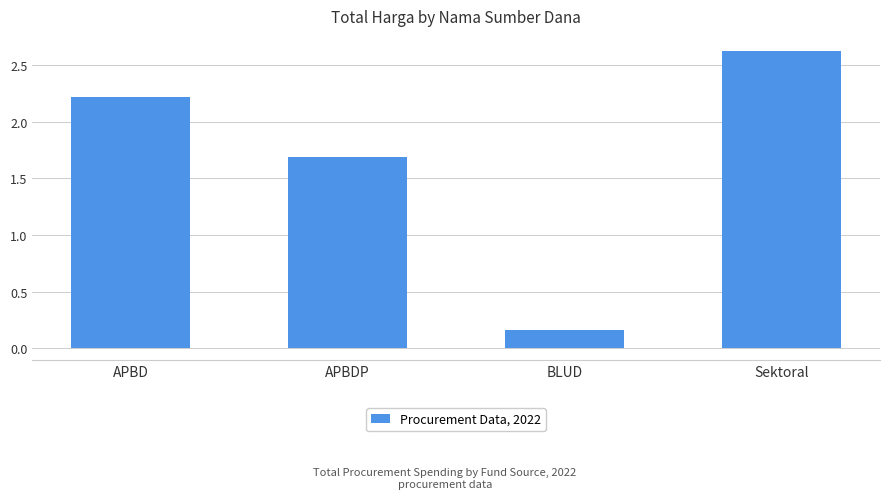

What is the difference between the maximum and minimum values?

2.5